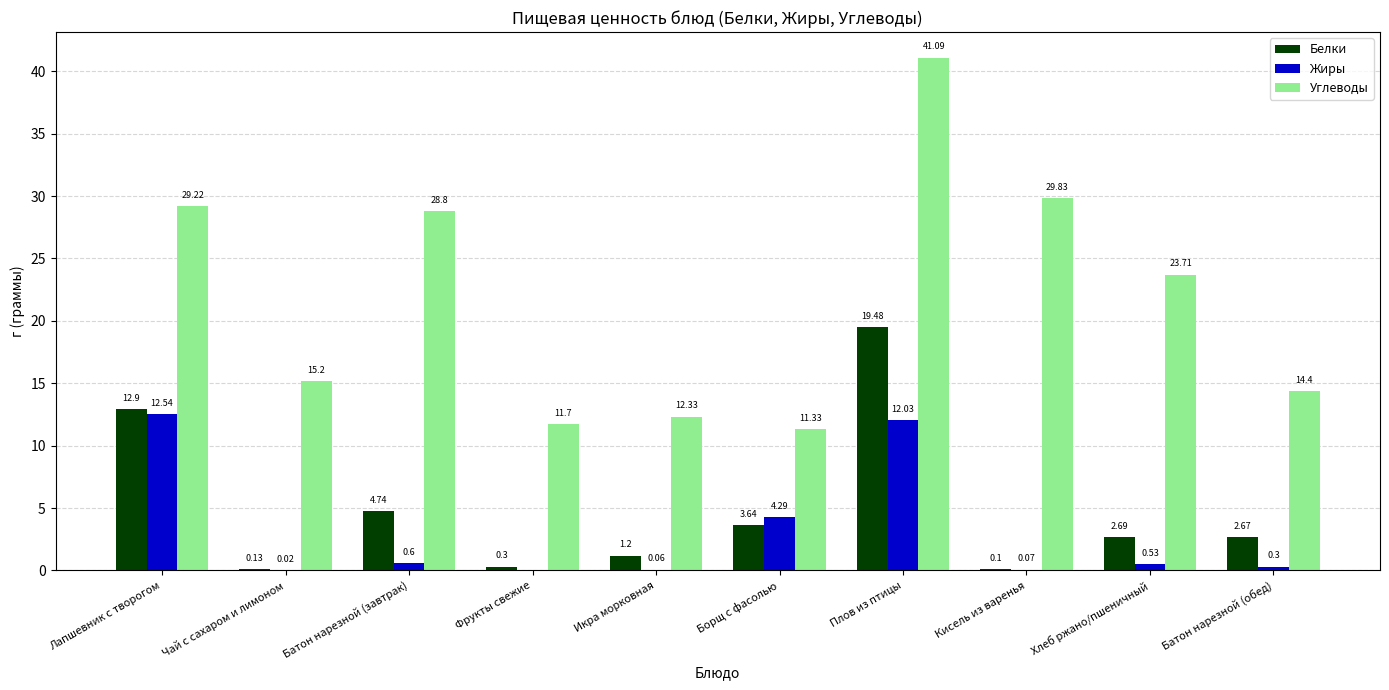

Is the value of Углеводы at Плов из птицы greater than the value of Жиры at Фрукты свежие?

Yes